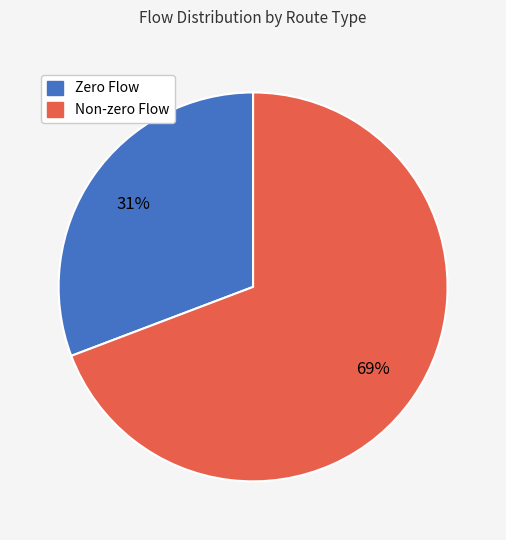

How many segments does this pie chart have?

2